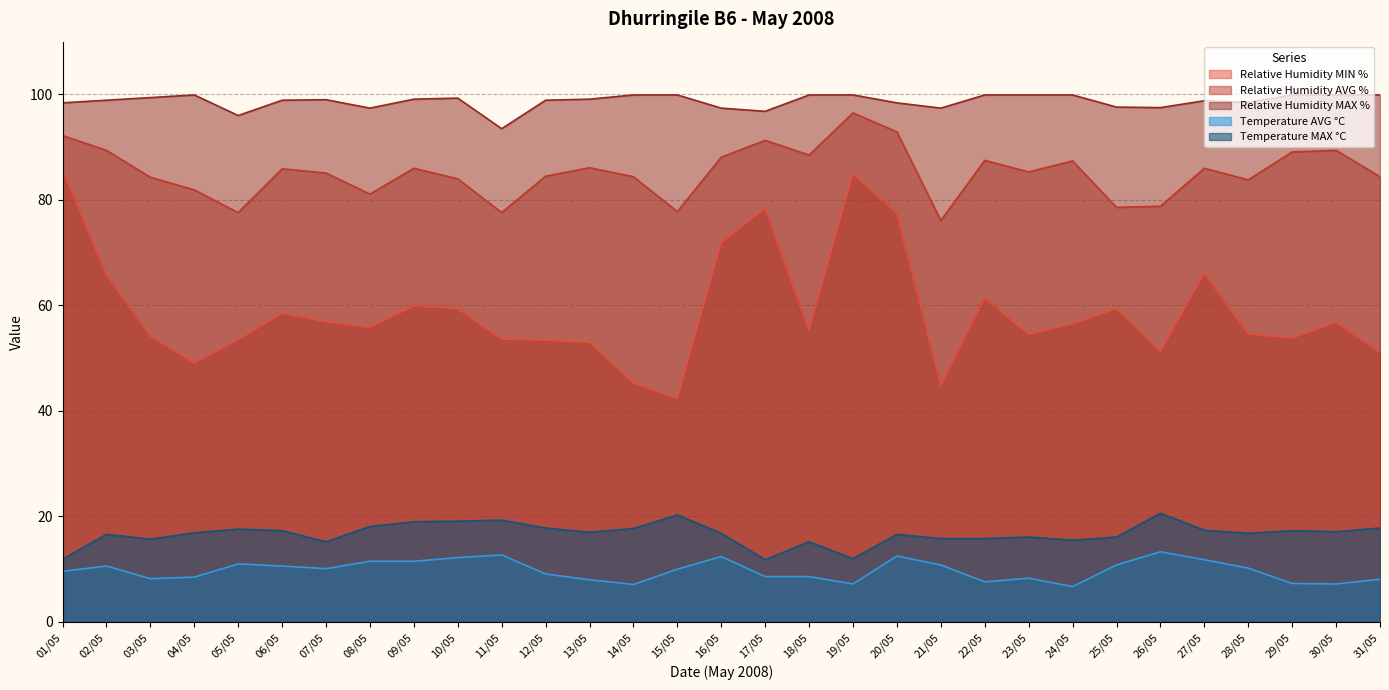

At which label does Relative Humidity AVG % first exceed 85?

01/05